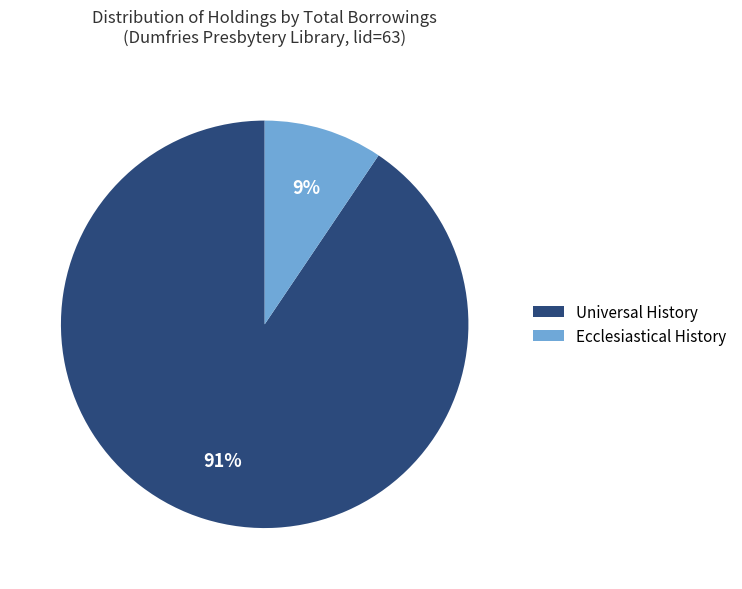

To the nearest percent, what is the average slice percentage?

50%